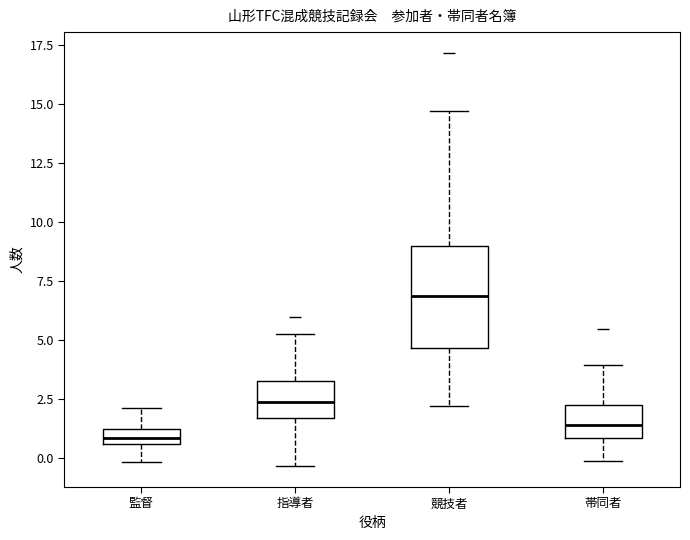

Where is the upper edge of the box for 競技者 on the y-axis? The values are not printed on the chart, so give them approximately, as read against the axis.

9.0